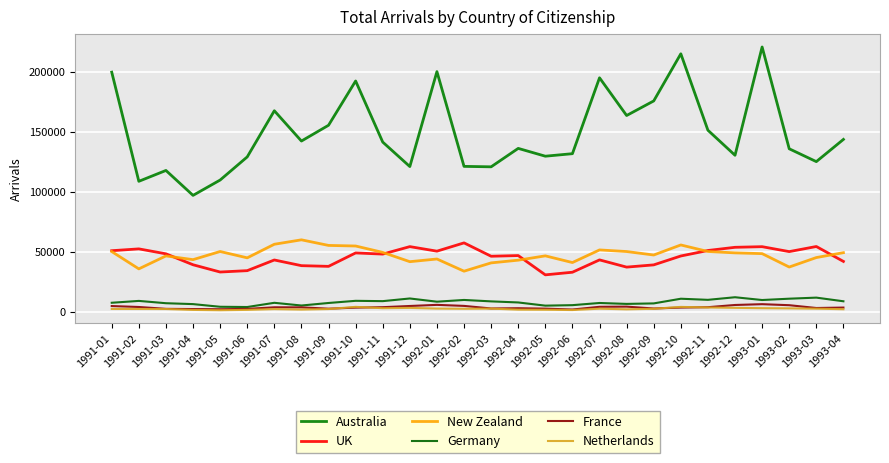

True or false: New Zealand and Germany intersect in this chart.

False